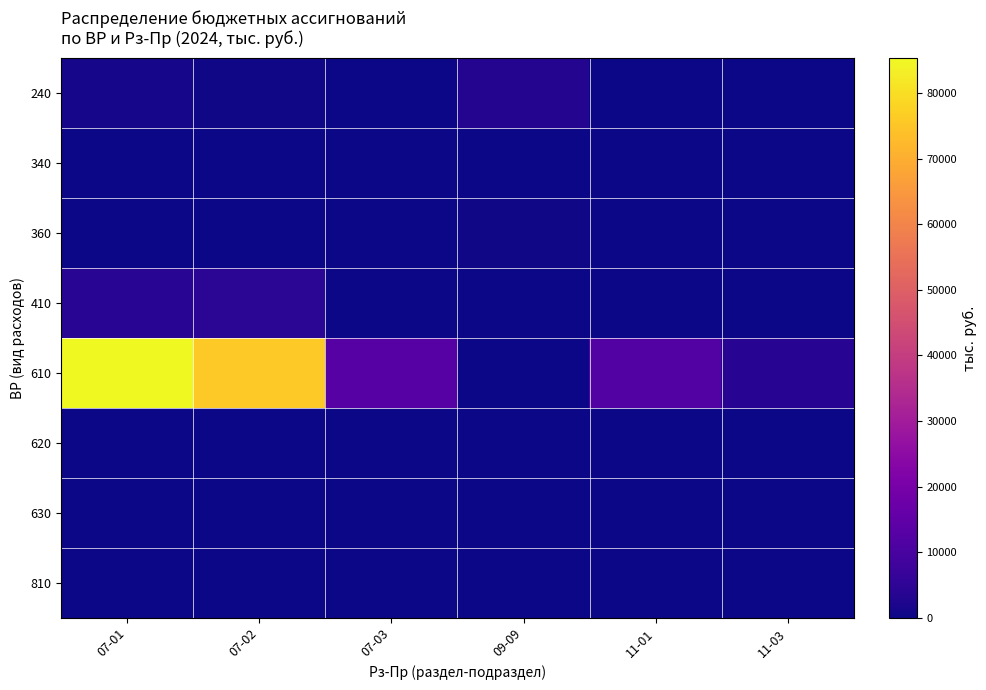

At how many categories does at least one series exceed 12501?

3